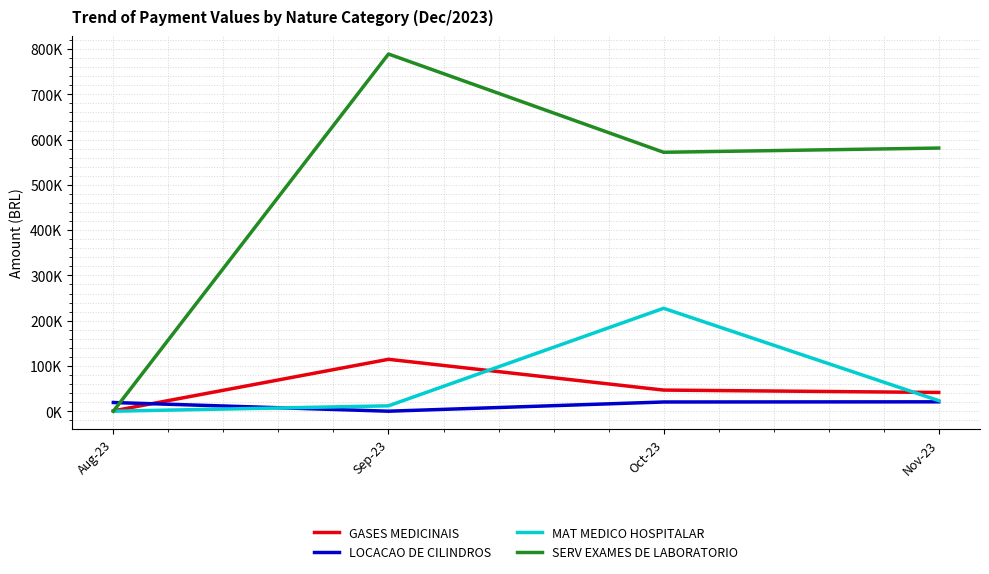

Rank the categories by LOCACAO DE CILINDROS value from lowest to highest.

Sep-23, Aug-23, Oct-23, Nov-23